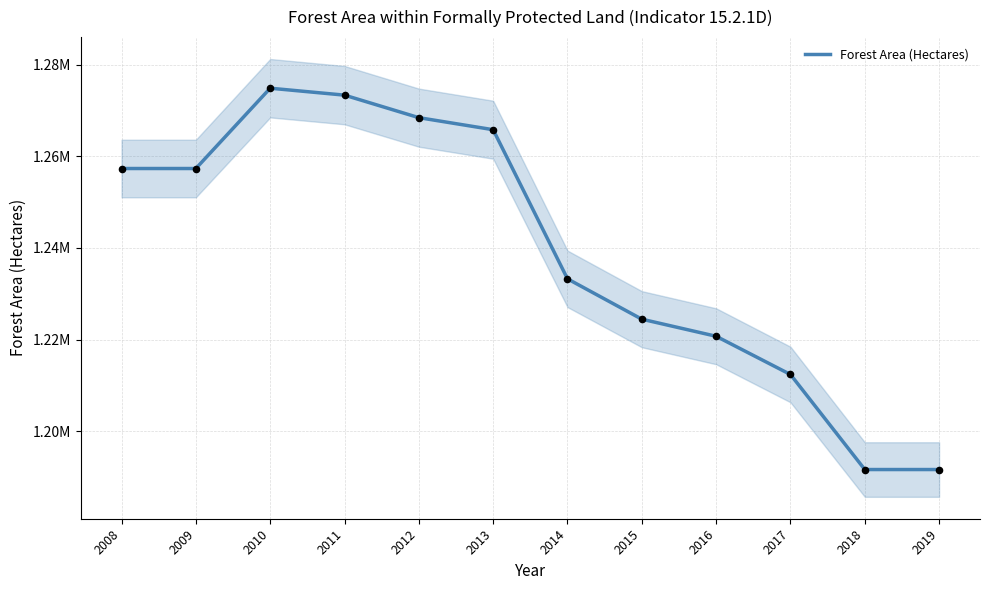

What is the change in value from 2012 to 2014?

-35184